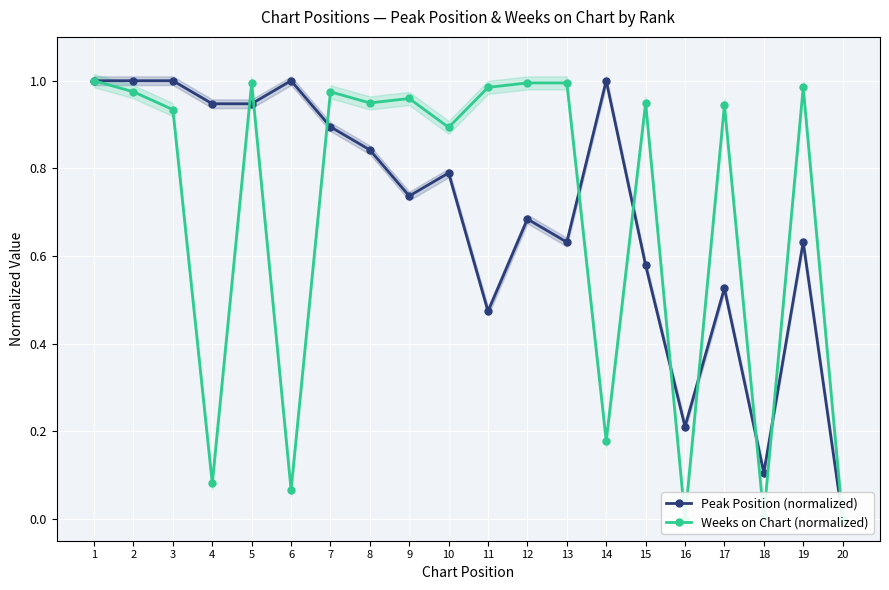

After their last crossing, which series has the higher values: Peak Position (normalized) or Weeks on Chart (normalized)?

Peak Position (normalized)